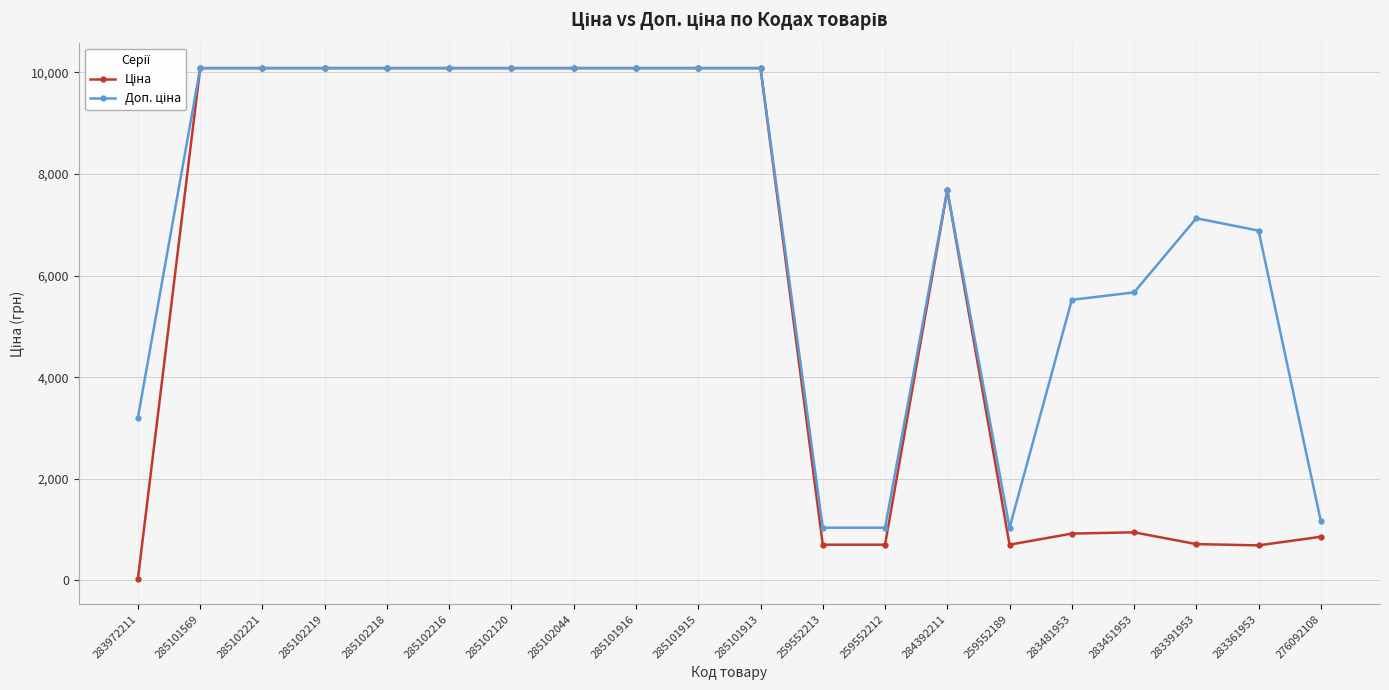

At how many categories does at least one series exceed 3917?

15